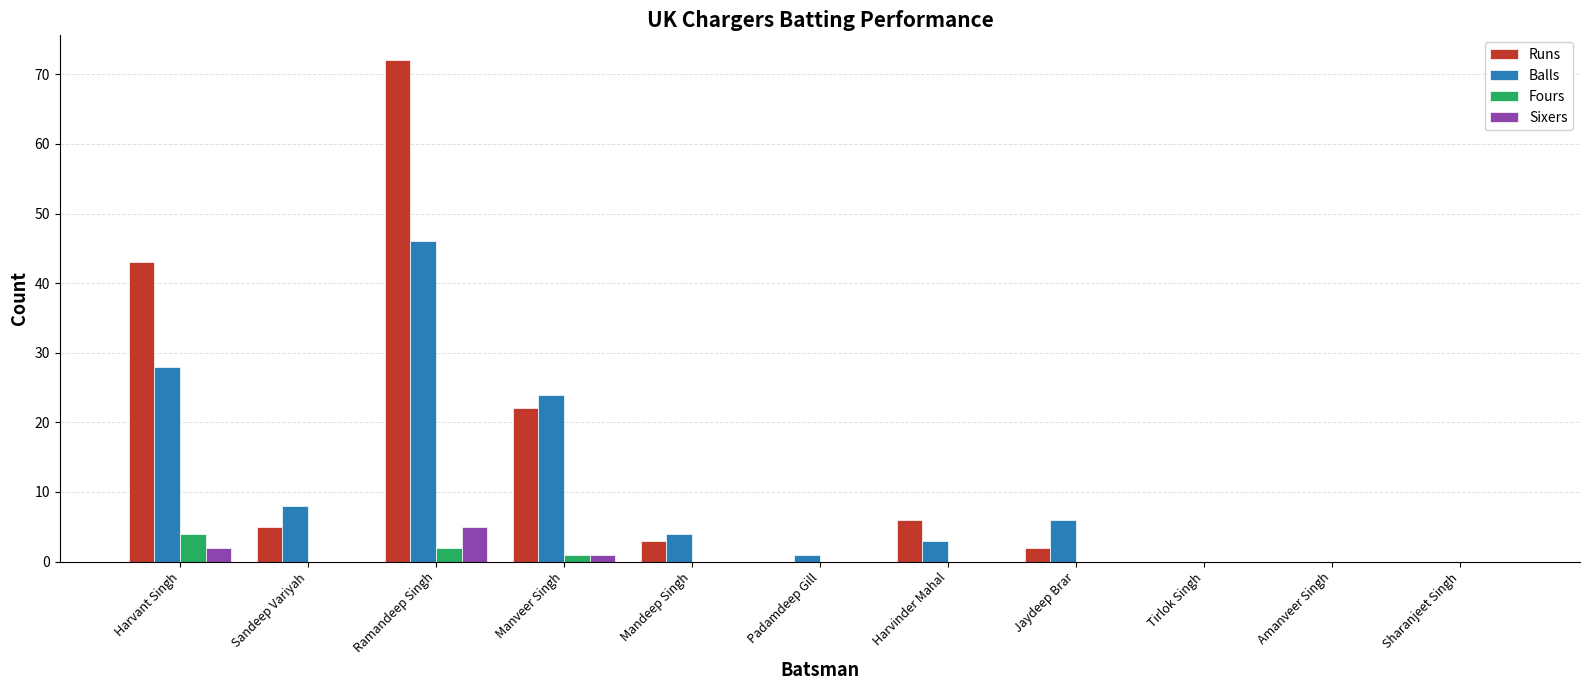

The value of Fours at Sandeep Variyah is 3. True or false?

False